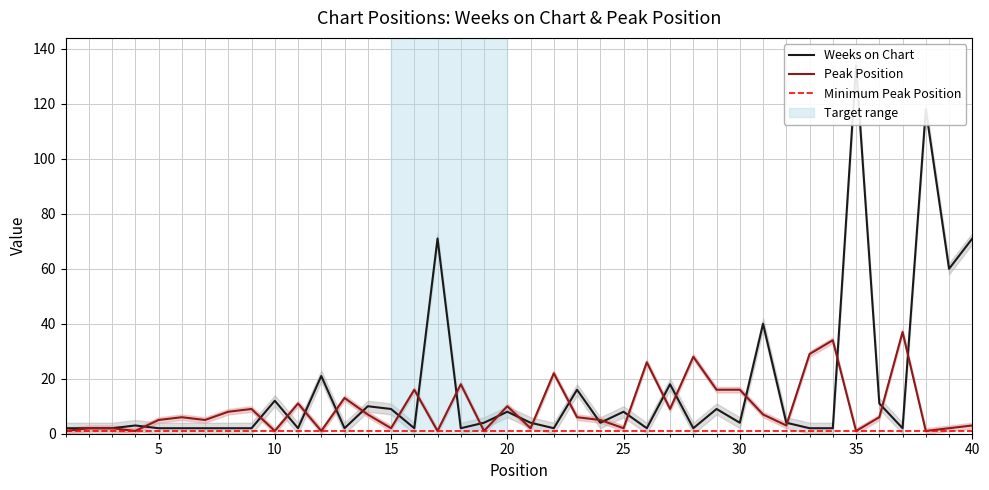

Which has a higher value, 10 or 24?

10